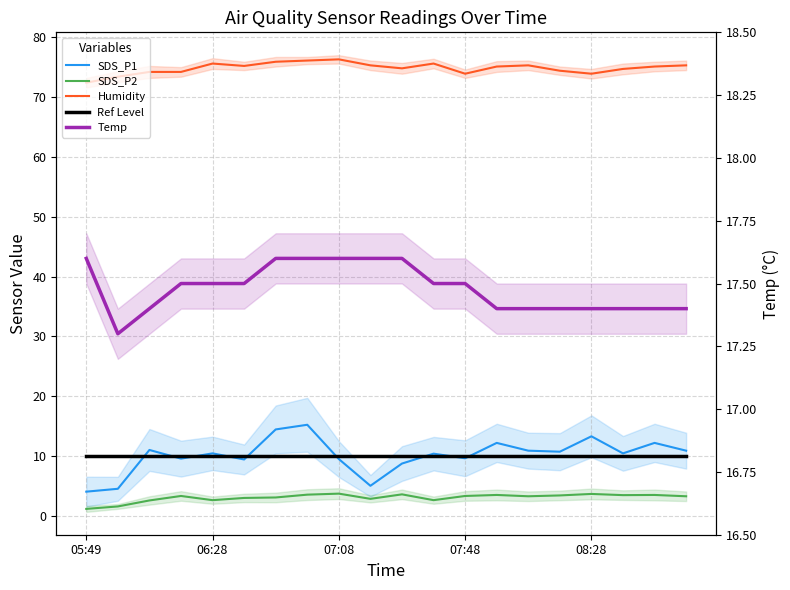

How many lines are shown in the chart?

5